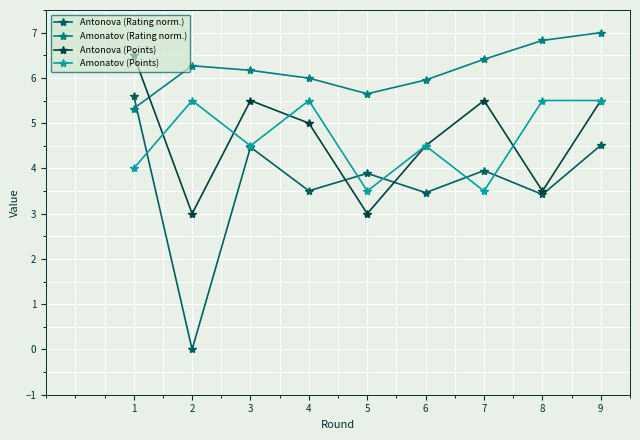

After their last crossing, which series has the higher values: Amonatov (Rating norm.) or Antonova (Points)?

Amonatov (Rating norm.)